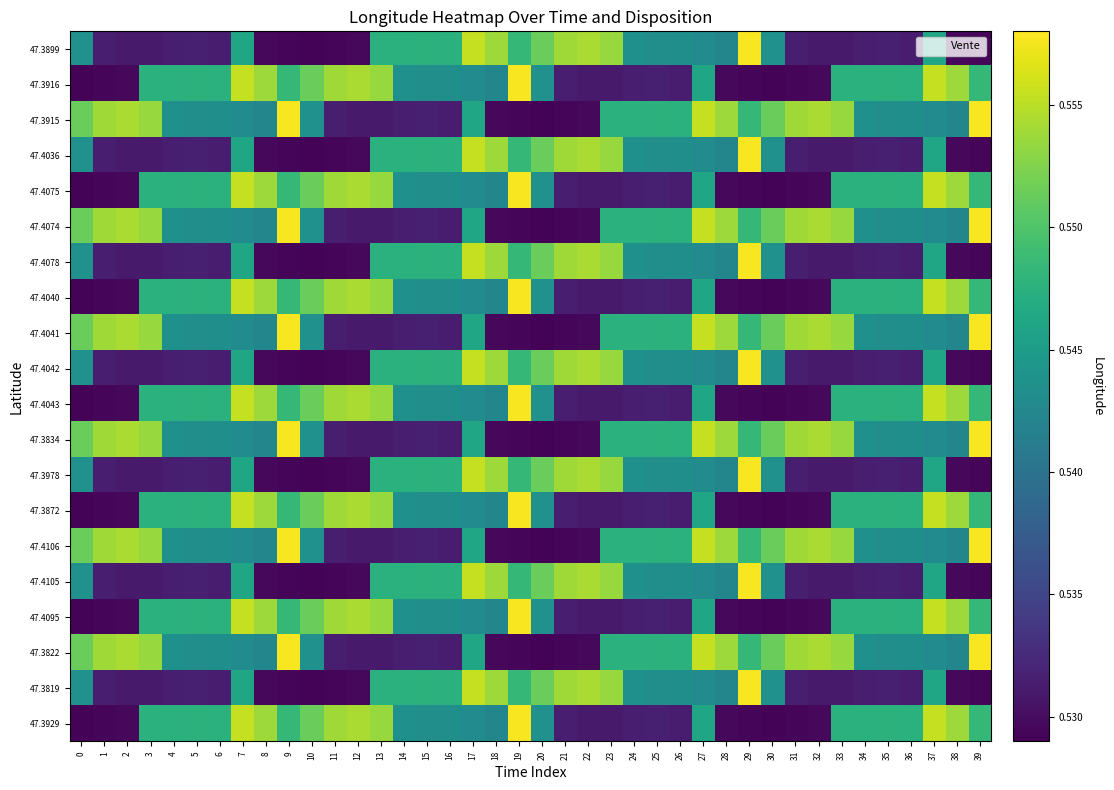

At which category is the sum across all series the highest?

7